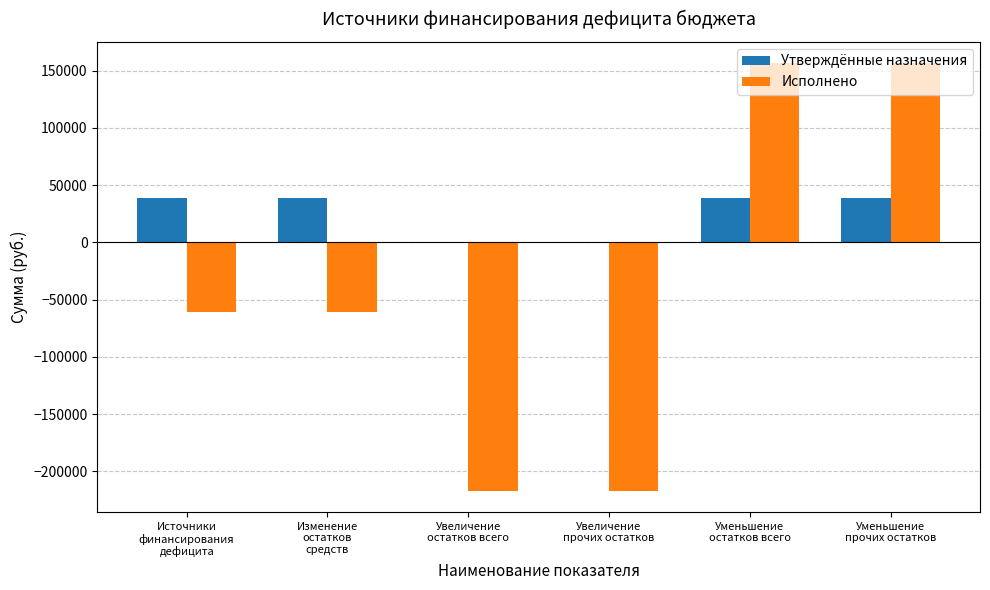

What is the sum of the Исполнено values at Изменение
остатков
средств and Увеличение
остатков всего?

-277108.0